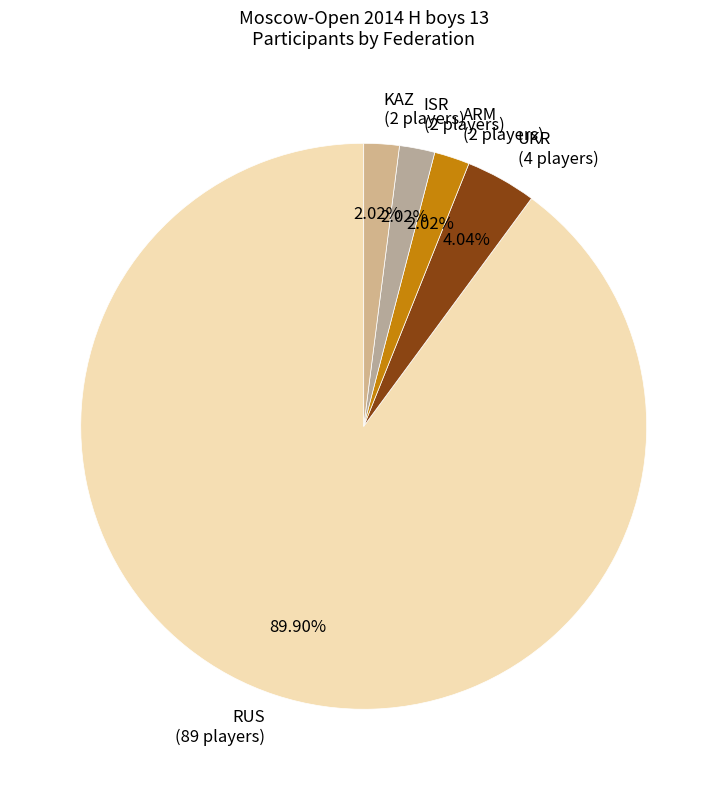

Approximately how many times larger is the value at KAZ compared to UKR?

0.5